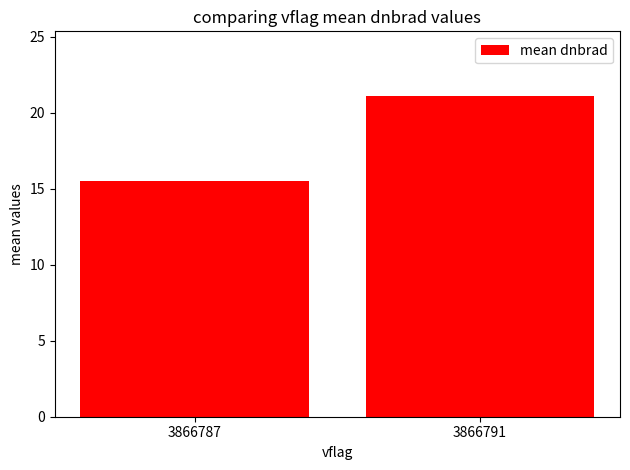

Which label corresponds to the largest value in the chart?

3866791